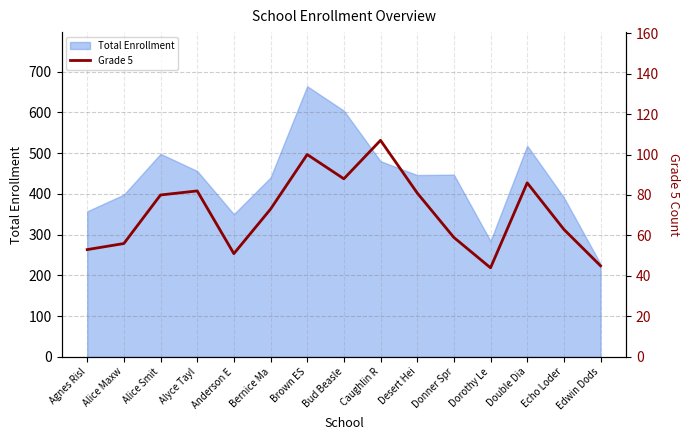

Reading left to right, list all the values displayed in this chart.

53	56	80	82	51	73	100	88	107	81	59	44	86	63	45